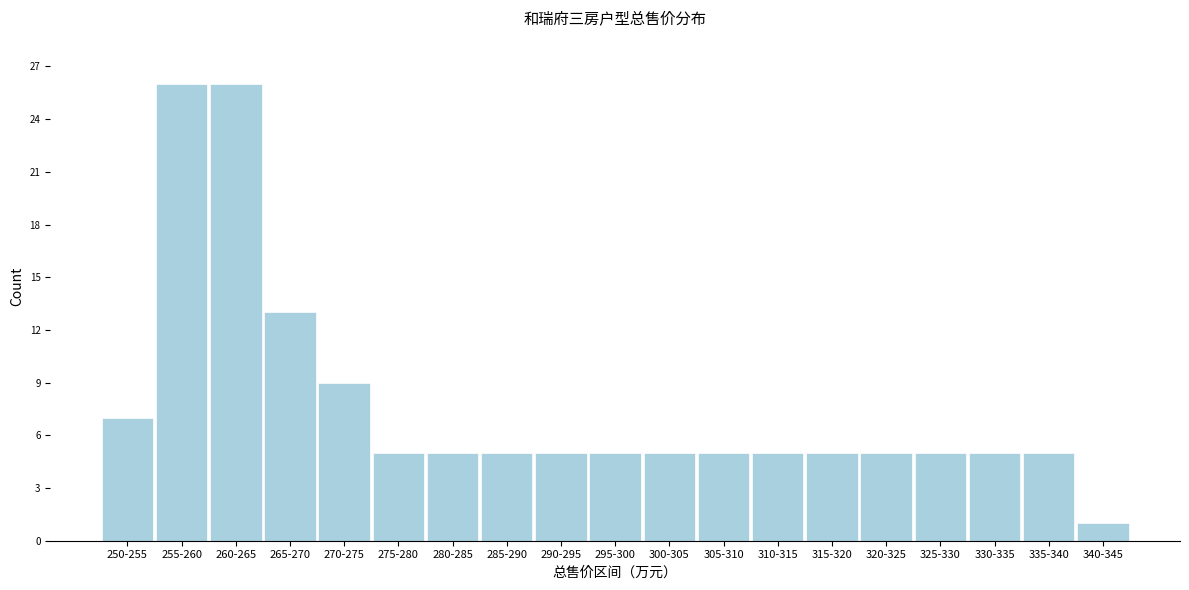

Reading left to right, extract all data points from this chart.

7	26	26	13	9	5	5	5	5	5	5	5	5	5	5	5	5	5	1